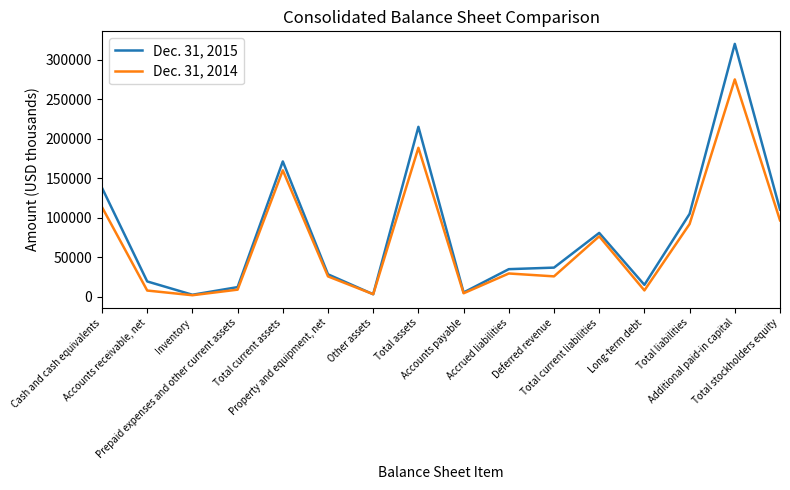

What is the total value across all series at Other assets?

5969